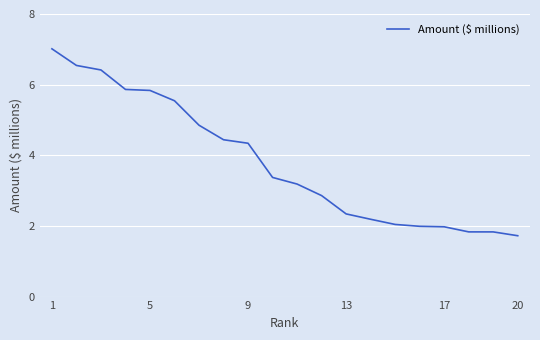

What is the difference between the maximum and minimum values?

5.3